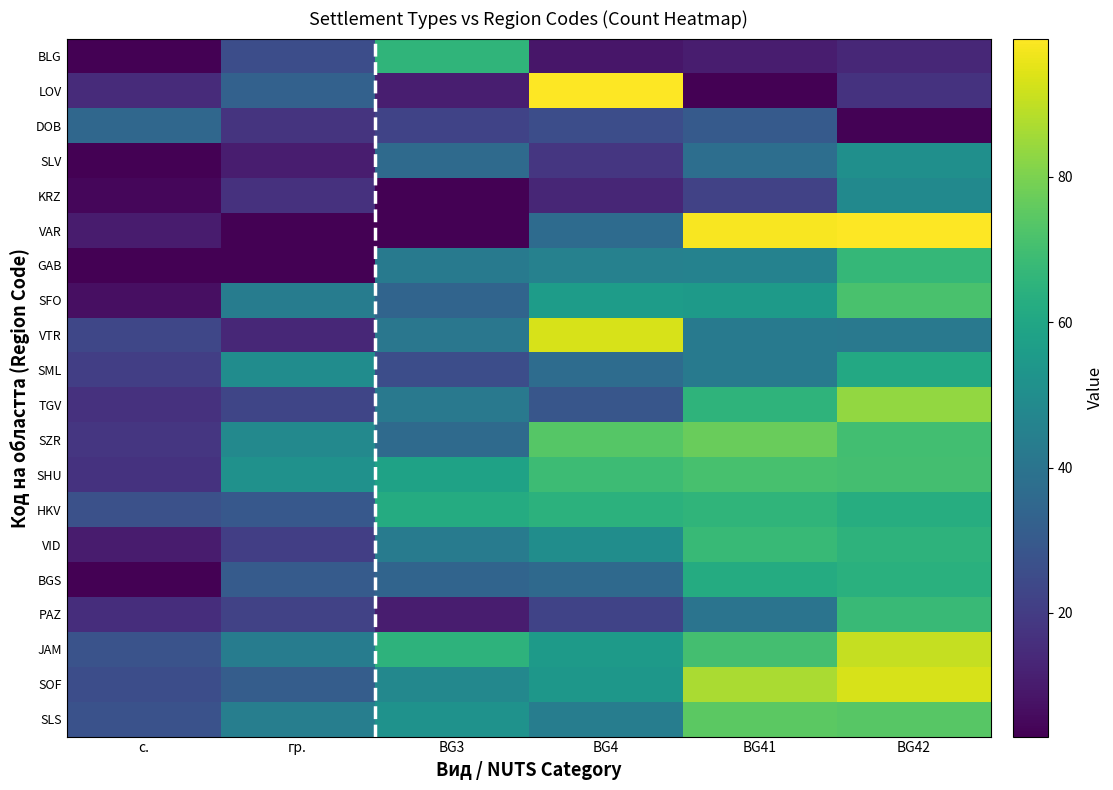

At which category does the chart reach its minimum across all series?

с.